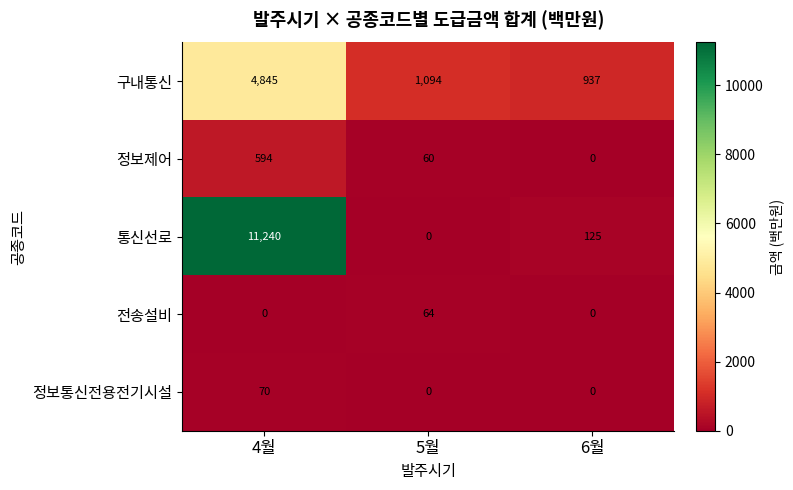

Reading right to left, list all the values displayed in this chart.

구내통신: 937	1094	4845
정보제어: 0	60	594
통신선로: 125	0	11240
전송설비: 0	64	0
정보통신전용전기시설: 0	0	70